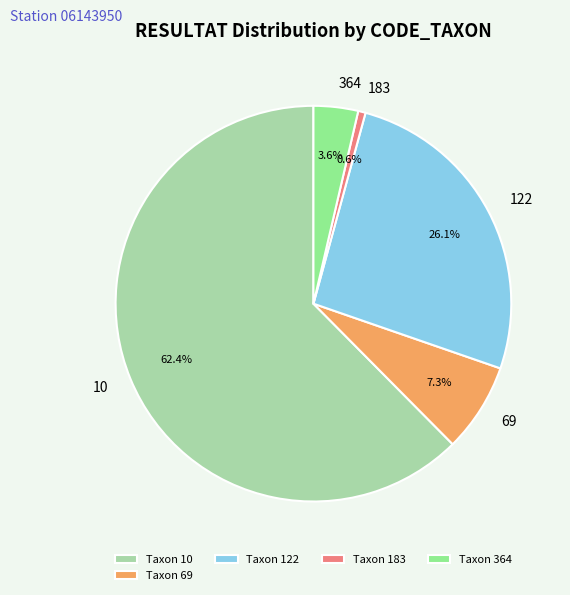

Is there a majority slice in this chart?

Yes